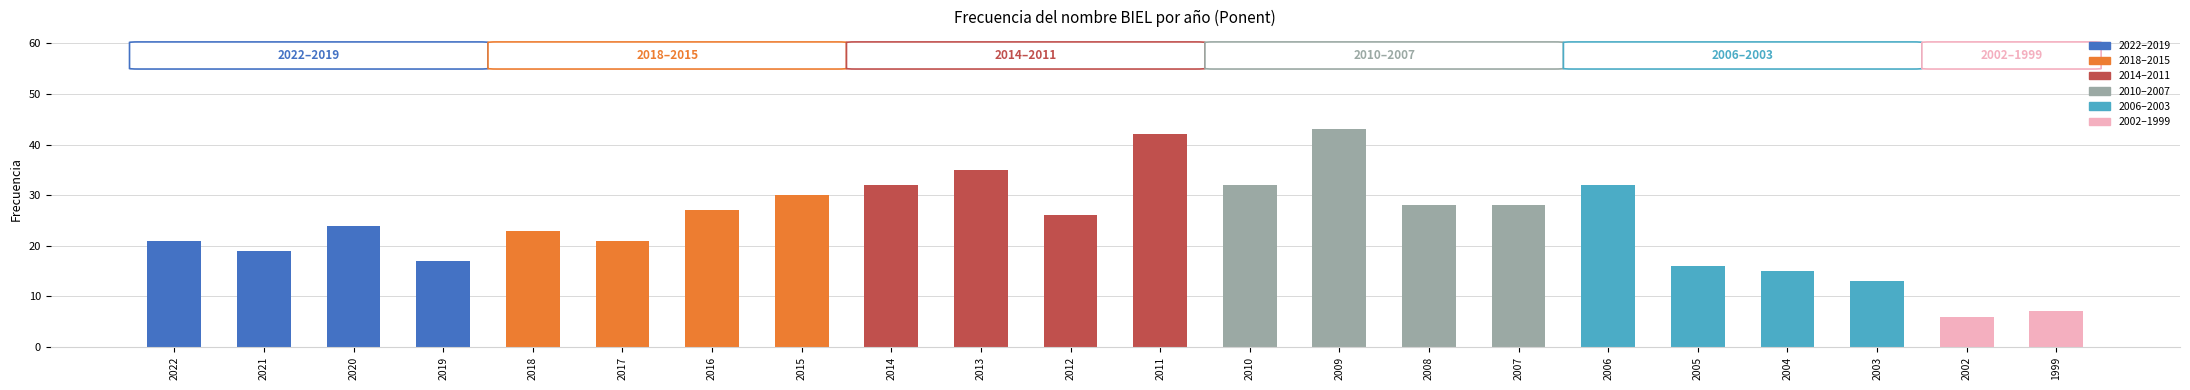

True or false: the data shows 19 at 2021.

True